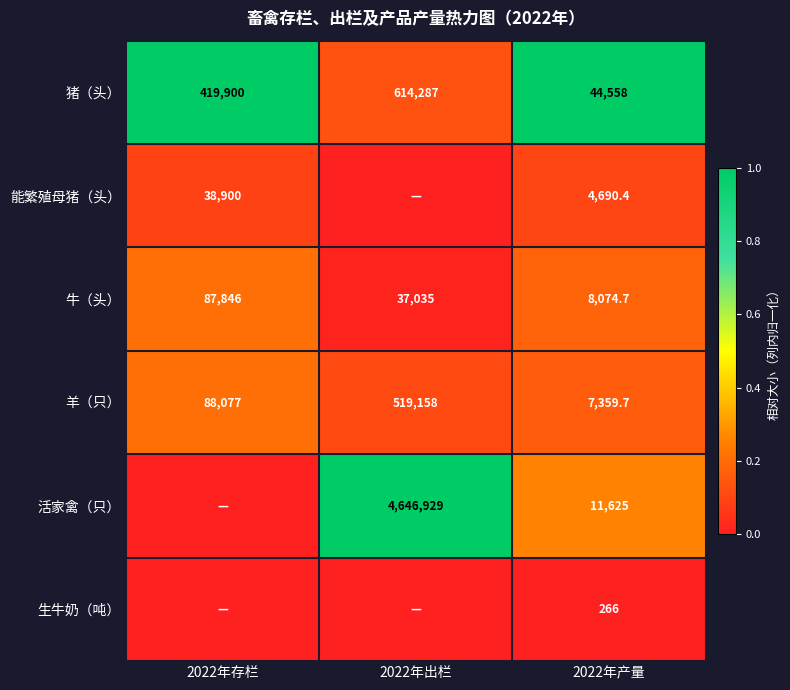

What is the minimum value for 猪（头）?

44558.0